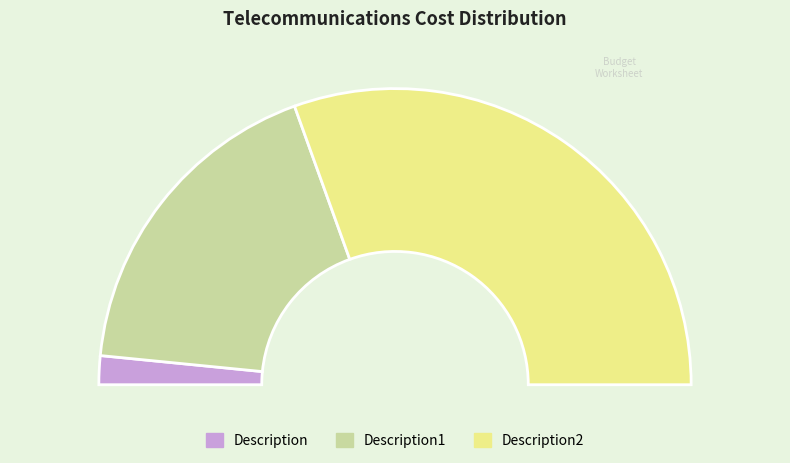

True or false: Description accounts for 3% of the total.

True